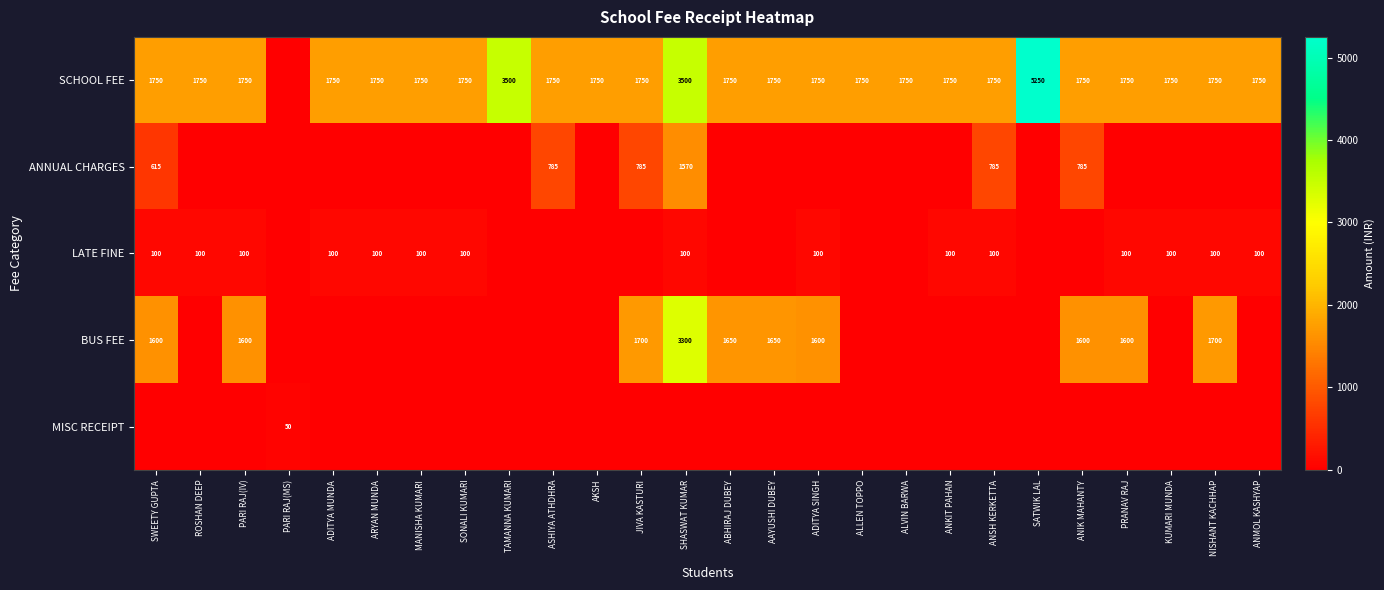

The value of SCHOOL FEE at PARI RAJ(IV) is 1750. True or false?

True